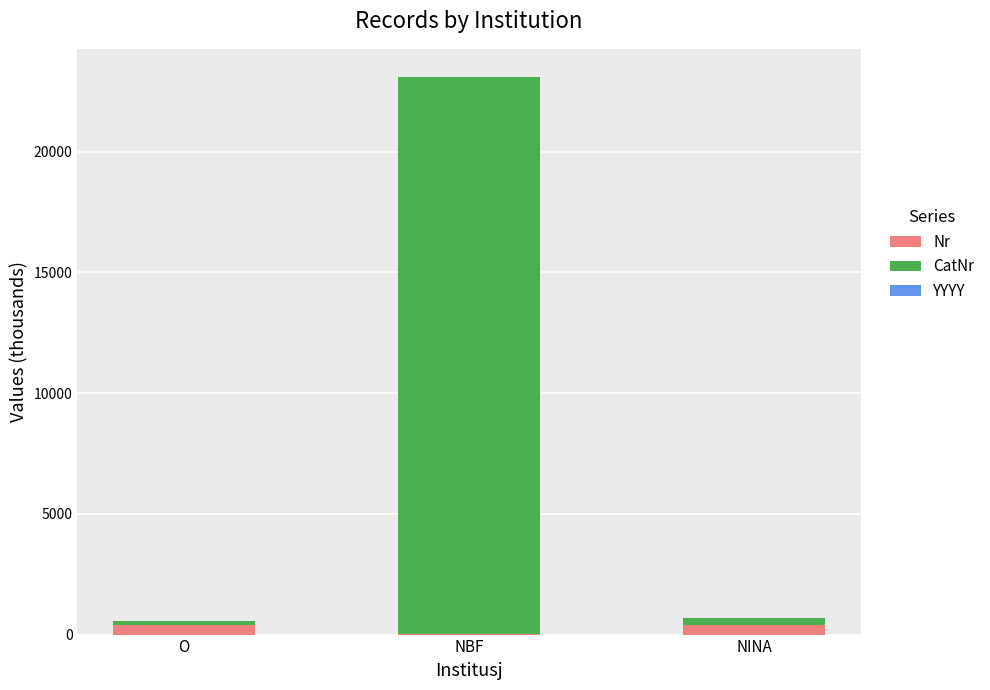

What is the sum of all Nr values?

801.6